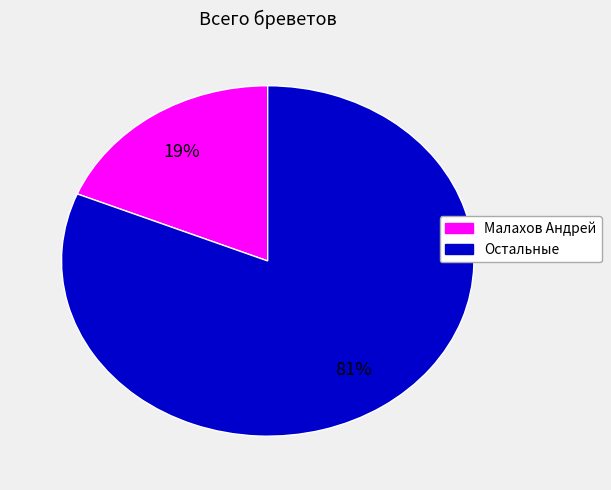

Does any single category account for the majority?

Yes